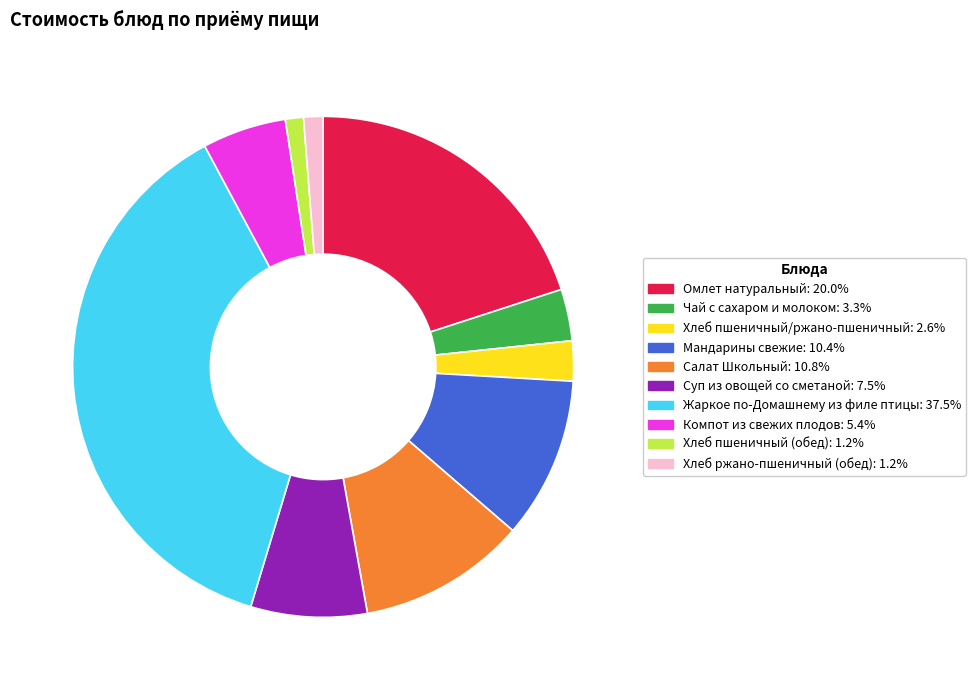

Is Чай с сахаром и молоком: 3.3% the majority of the pie?

No